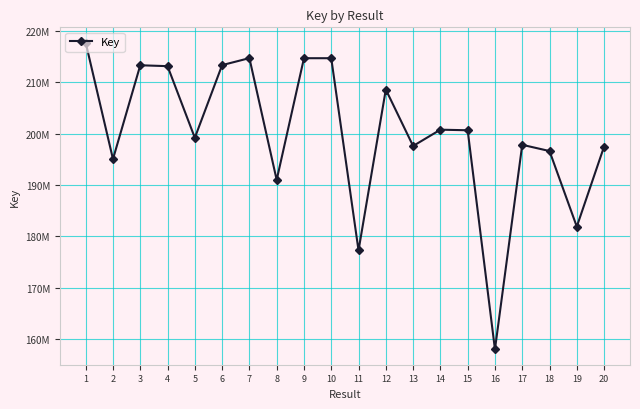

What is the sum of all values?

4003044175